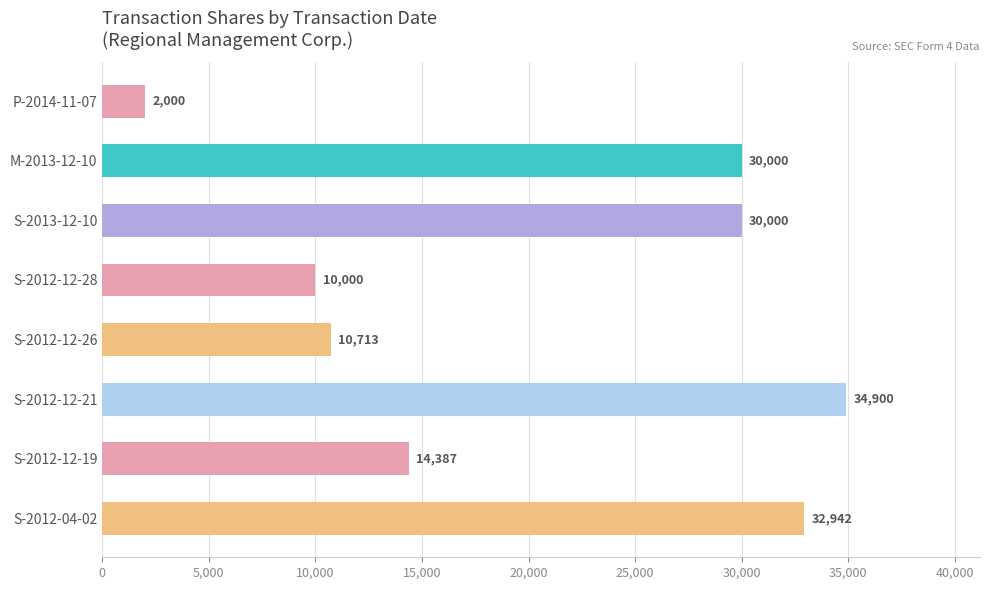

Where is the data nearest to the value 18450?

S-2012-12-19